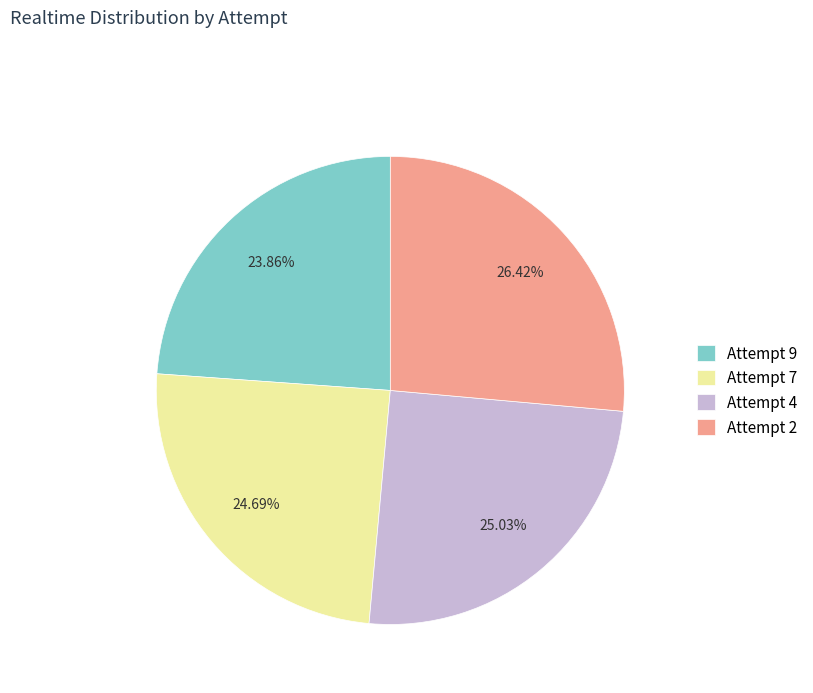

To the nearest percent, what is the average slice percentage?

25%